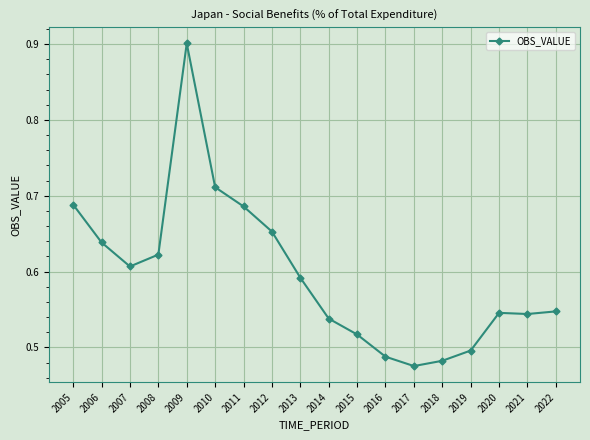

At which category does the data reach its first local valley?

2007